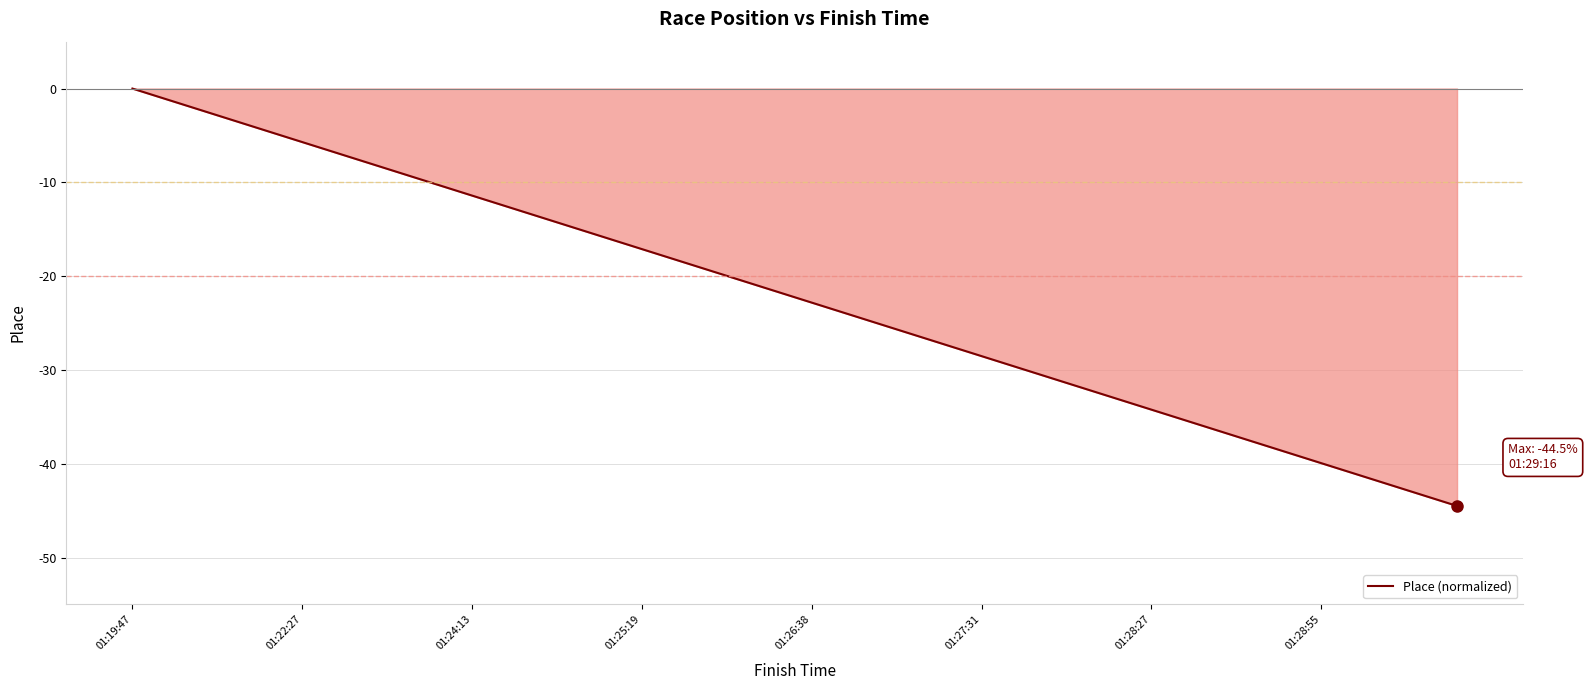

What is the difference between the maximum and minimum values?

44.5